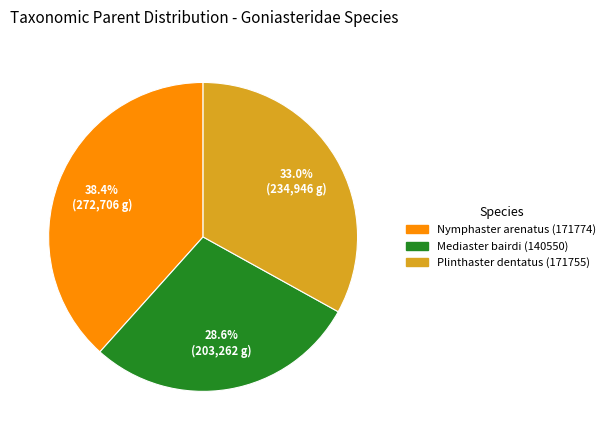

To the nearest percent, what is the difference between the largest and smallest slice percentages?

10%